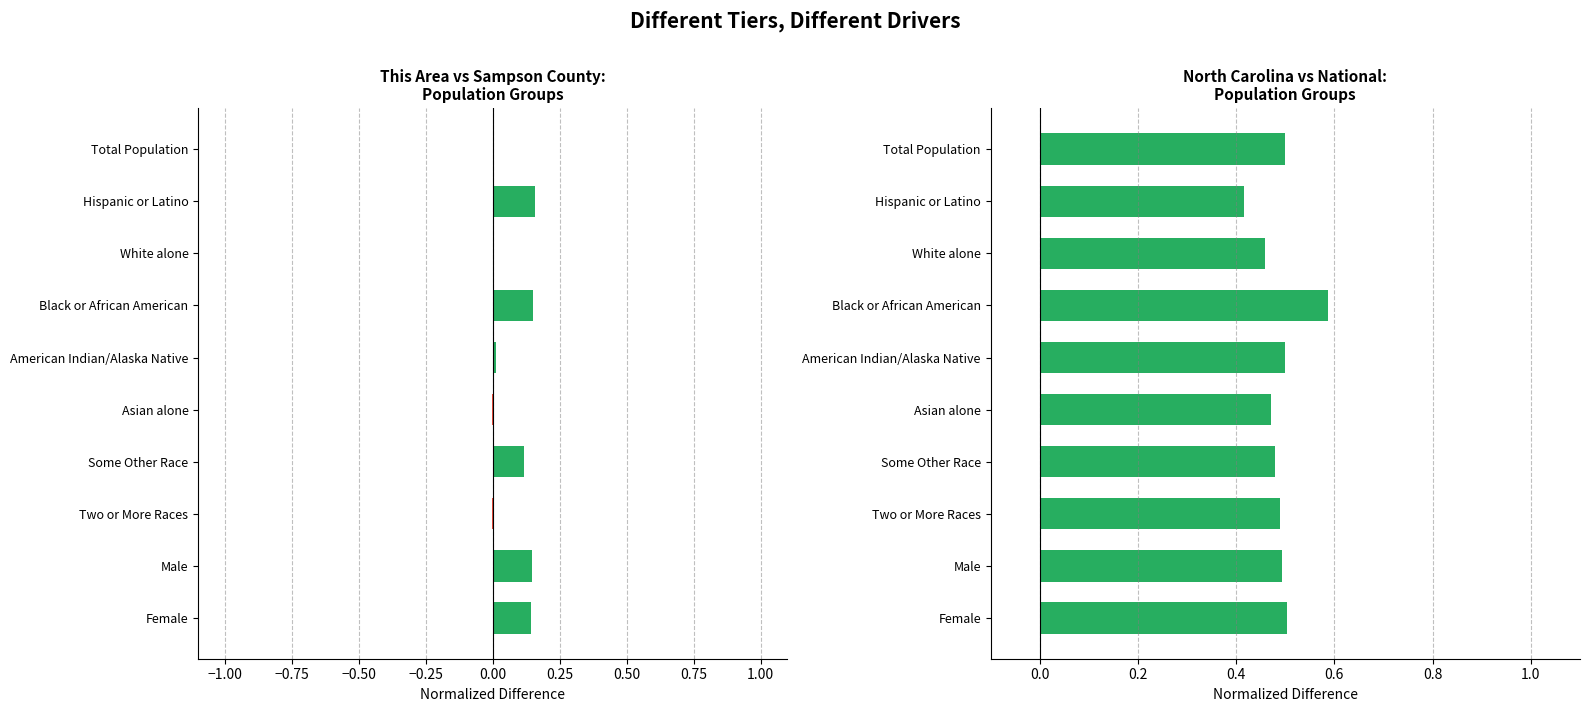

What is the average value of the Sampson vs This Area series?

0.1